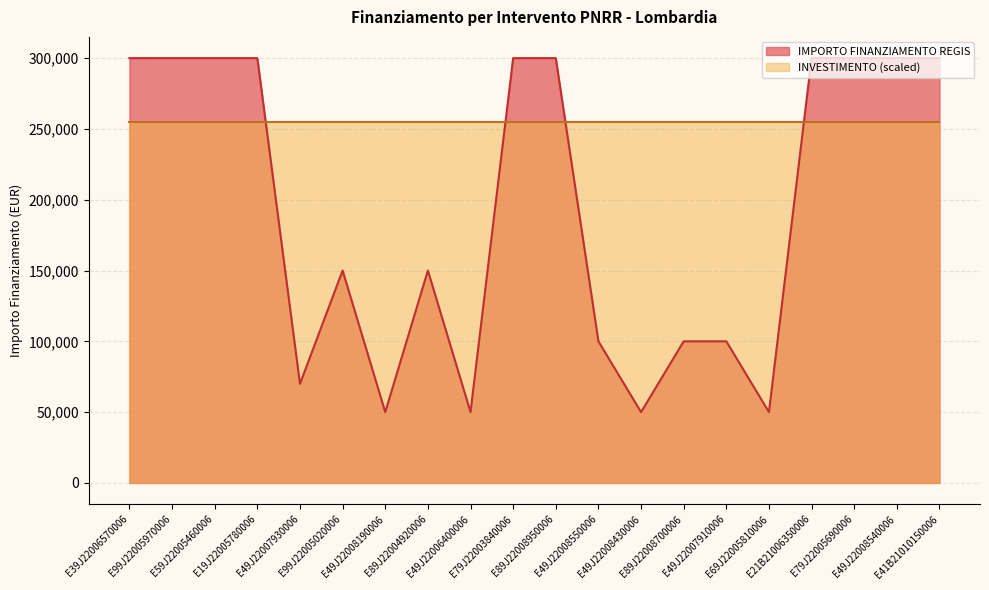

What is the average value?

193500